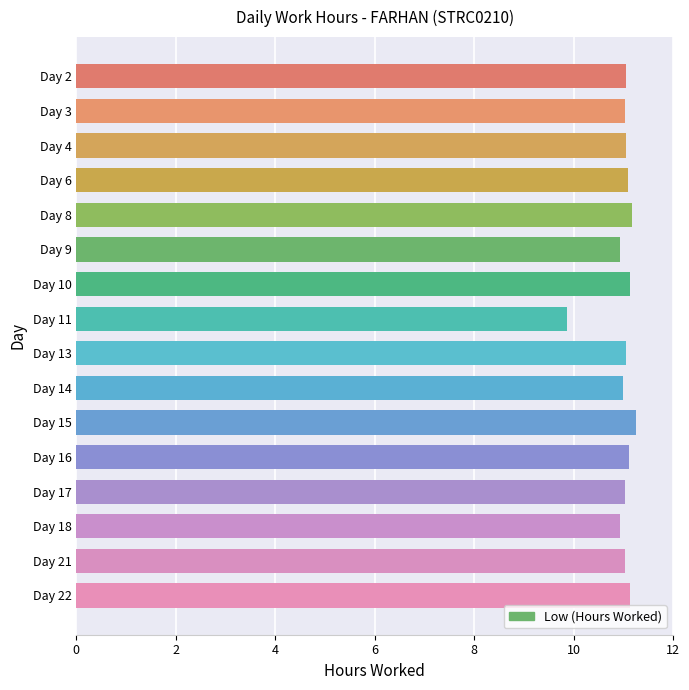

How many categories are shown in the chart?

16